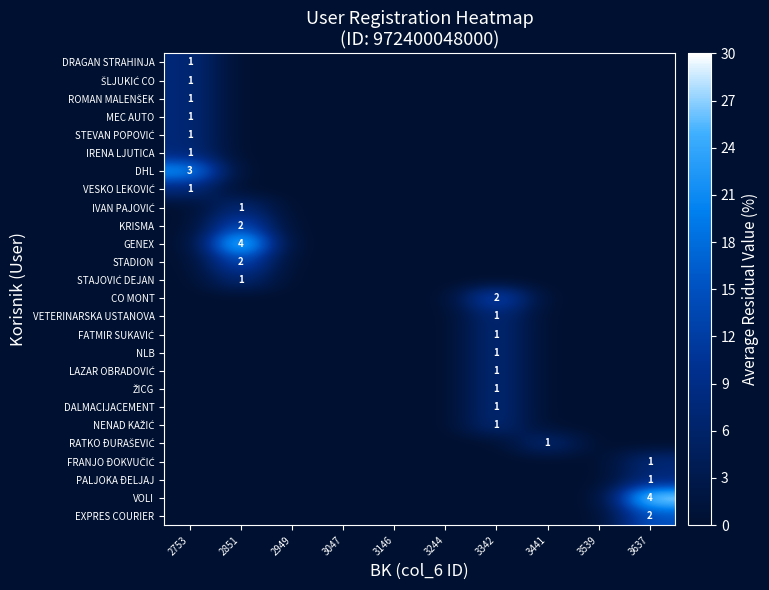

Rank the series by their maximum value, from lowest to highest.

DRAGAN STRAHINJA, ŠLJUKIĆ CO, ROMAN MALENŠEK, MEC AUTO, STEVAN POPOVIĆ, IRENA LJUTICA, VESKO LEKOVIĆ, IVAN PAJOVIĆ, STAJOVIĆ DEJAN, VETERINARSKA USTANOVA, FATMIR SUKAVIĆ, NLB, LAZAR OBRADOVIĆ, ŽICG, DALMACIJACEMENT, NENAD KAŽIĆ, RATKO ĐURAŠEVIĆ, FRANJO ĐOKVUČIĆ, PALJOKA ĐELJAJ, KRISMA, STADION, CO MONT, EXPRES COURIER, DHL, GENEX, VOLI